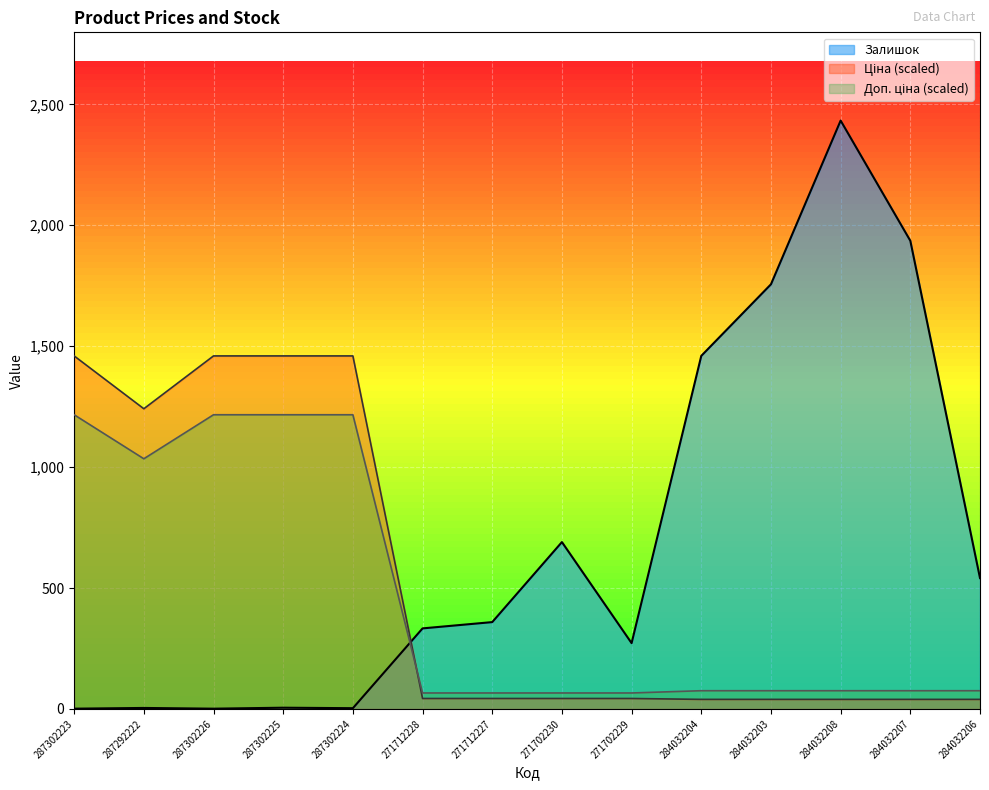

Rank the categories by Ціна value from lowest to highest.

284032204, 284032203, 284032208, 284032207, 284032206, 271712228, 271712227, 271702230, 271702229, 287292222, 287302223, 287302226, 287302225, 287302224